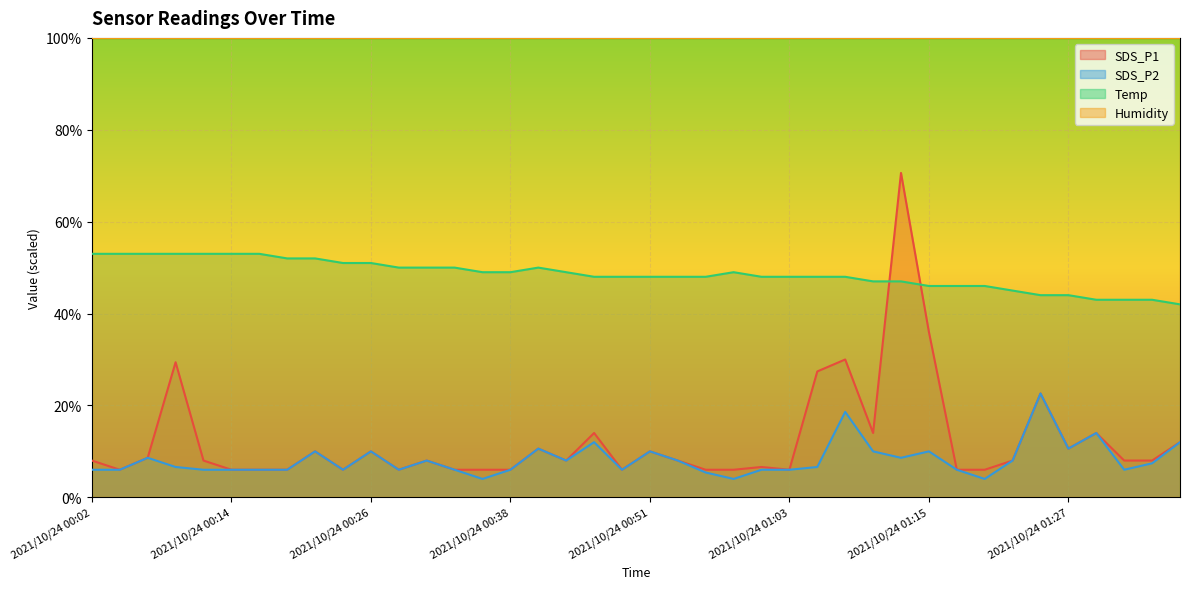

Which category has the highest value across all series?

2021/10/24 01:13